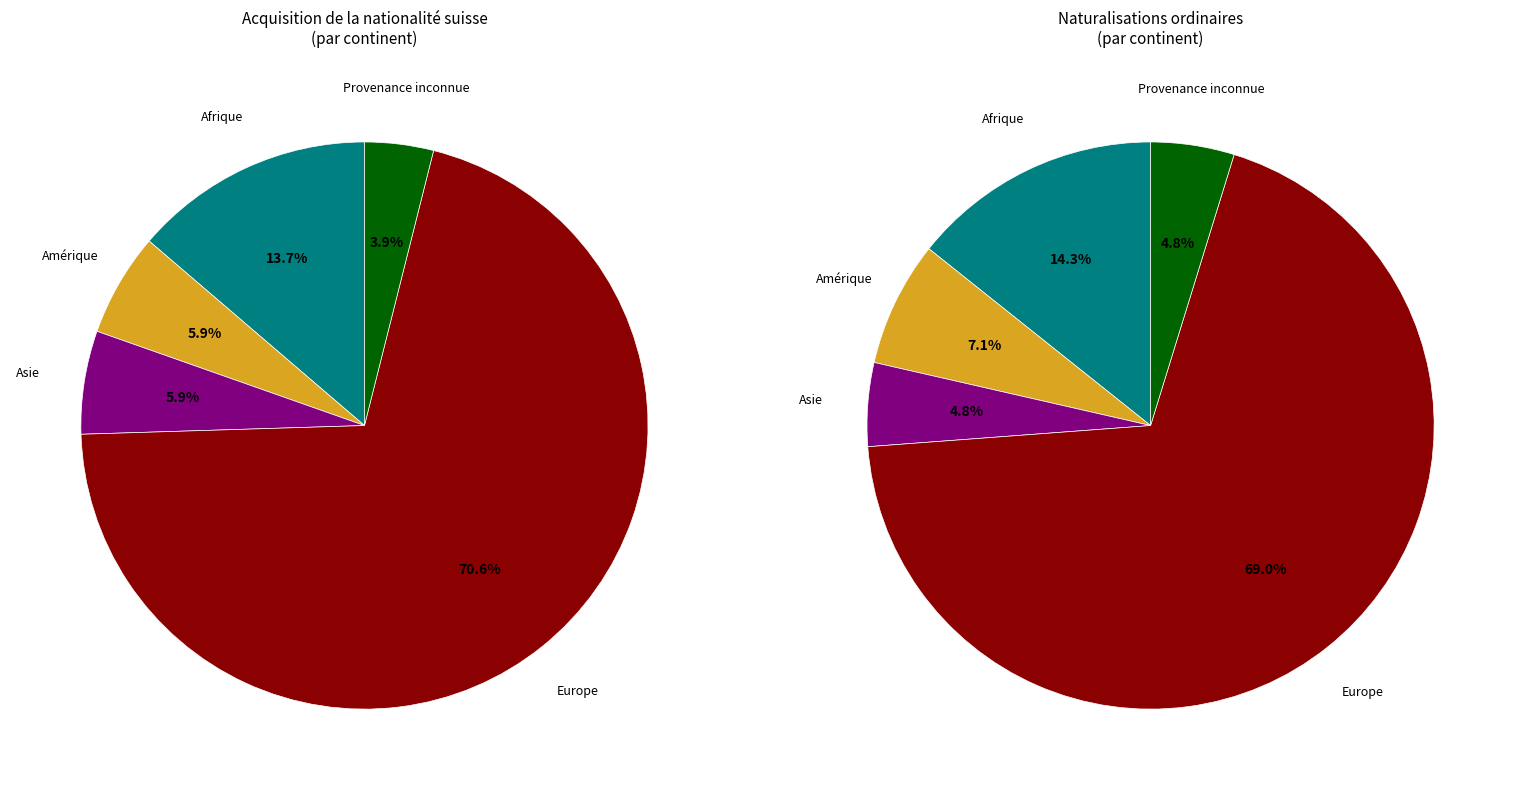

Which slice is the largest?

Europe